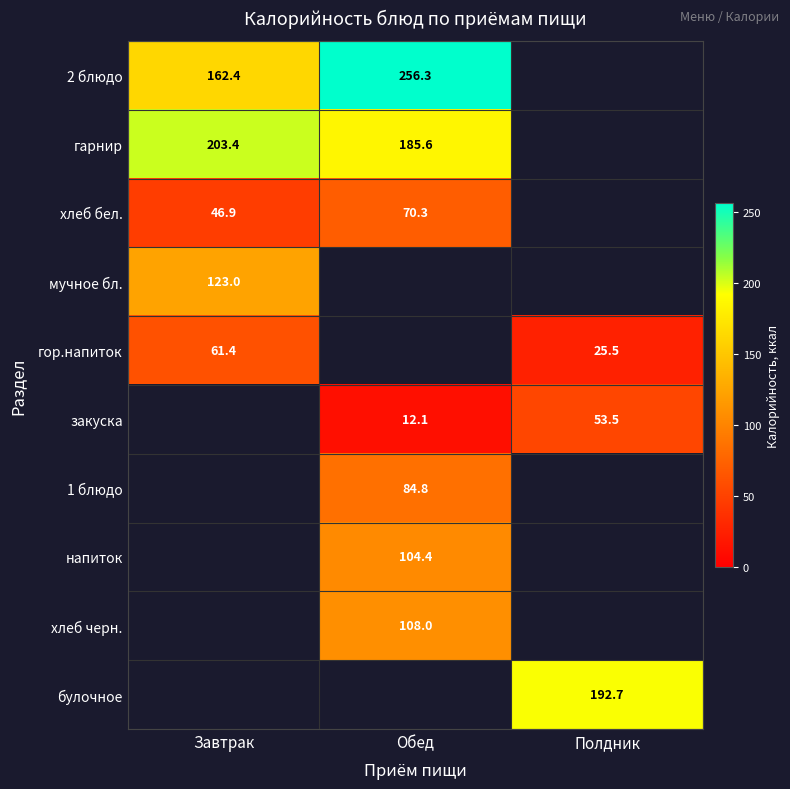

How many series are shown in this chart?

10